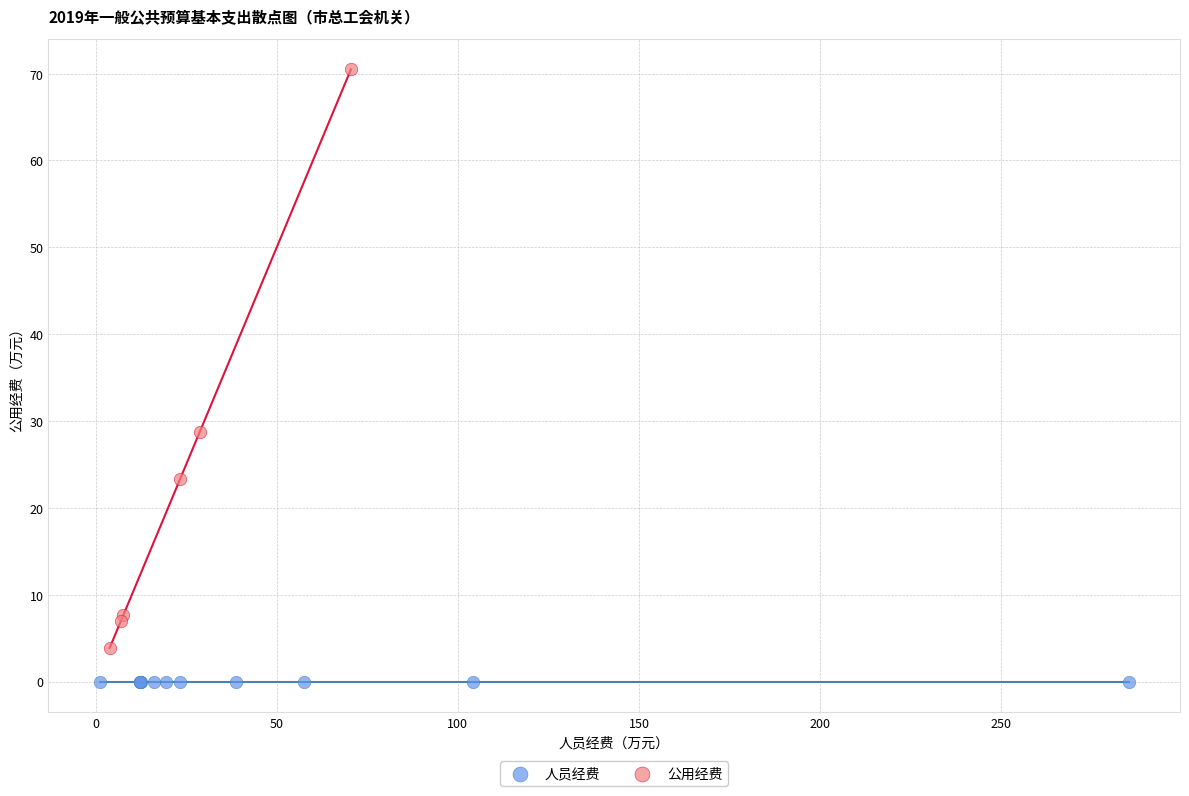

Which series reaches the minimum Y coordinate?

人员经费